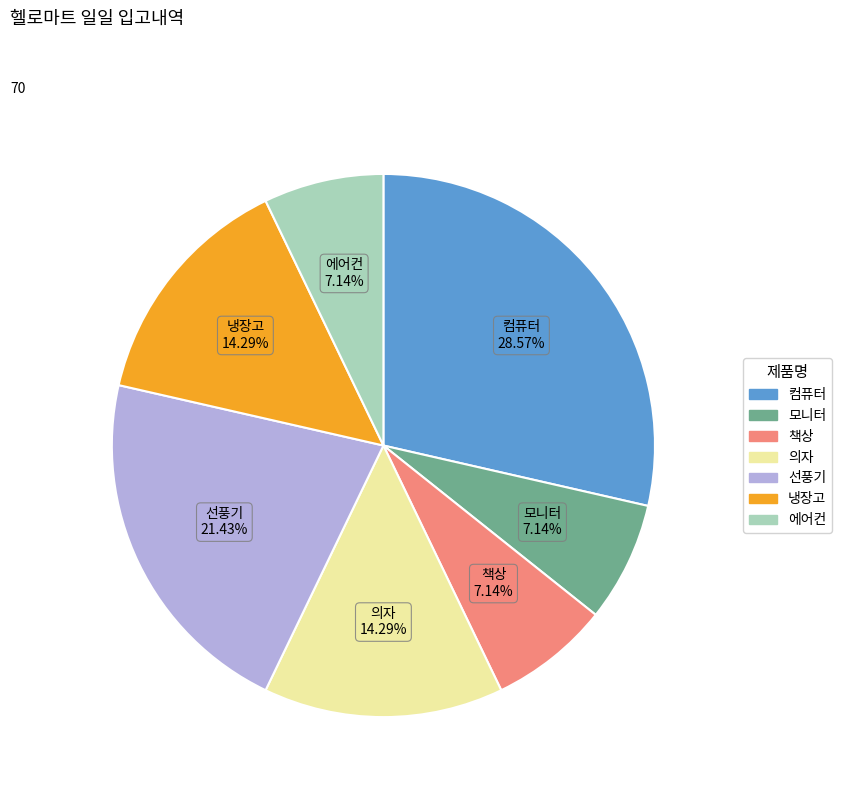

Does 에어컨 represent more than half of the total?

No